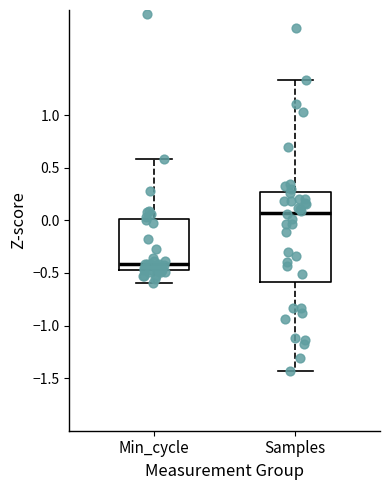

Reading left to right, transcribe this box plot: for each box, give where its median line is, the range the box spans, and where its two whiskers end, as read against the y-axis. The values are not printed on the chart, so give them approximately, as read against the axis.

Min_cycle: median -0.40, box -0.45 to 0.00, whiskers -0.60 to 0.60
Samples: median 0.05, box -0.60 to 0.25, whiskers -1.45 to 1.35